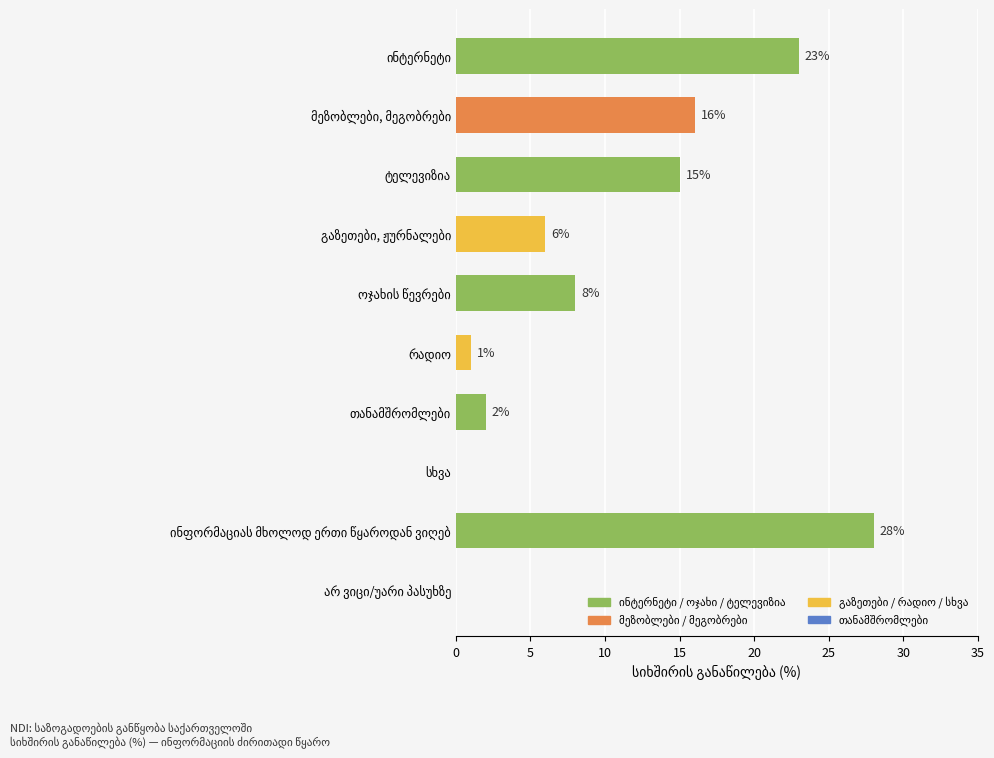

What is the greatest value displayed?

28